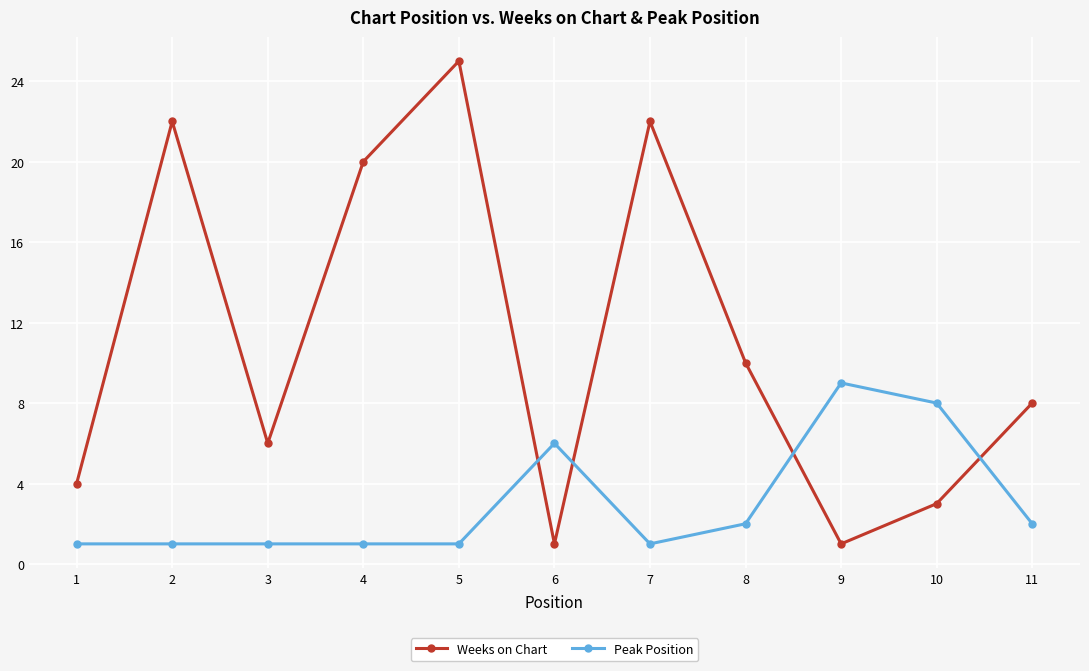

Reading left to right, list all the values displayed in this chart.

Weeks on Chart: 4	22	6	20	25	1	22	10	1	3	8
Peak Position: 1	1	1	1	1	6	1	2	9	8	2